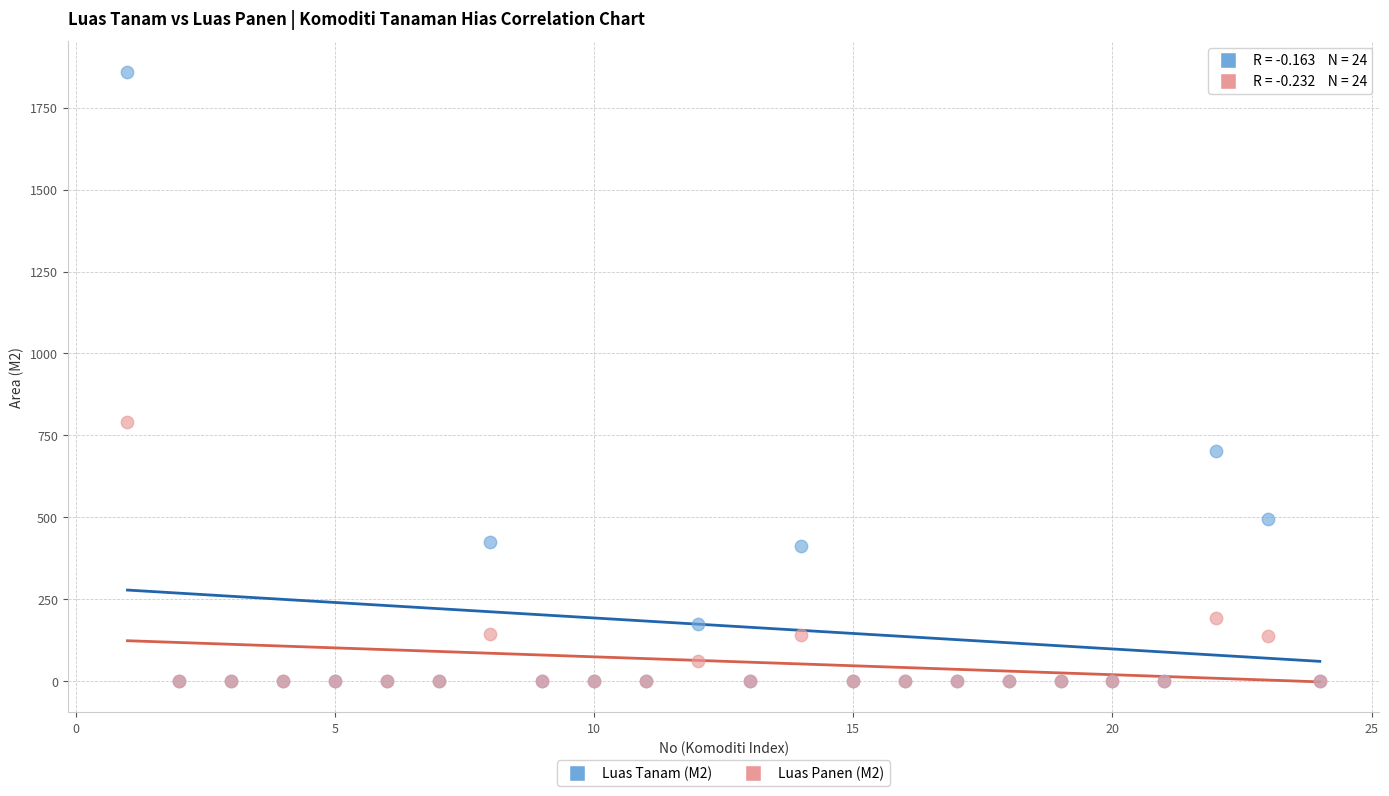

Across all series, what Y value is closest to 930?

790